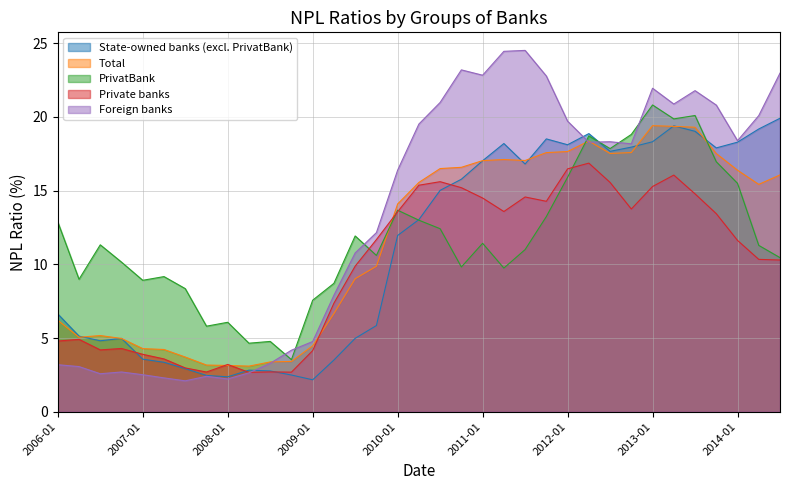

What is the value of the Private banks point at the 6th from the left?

3.6